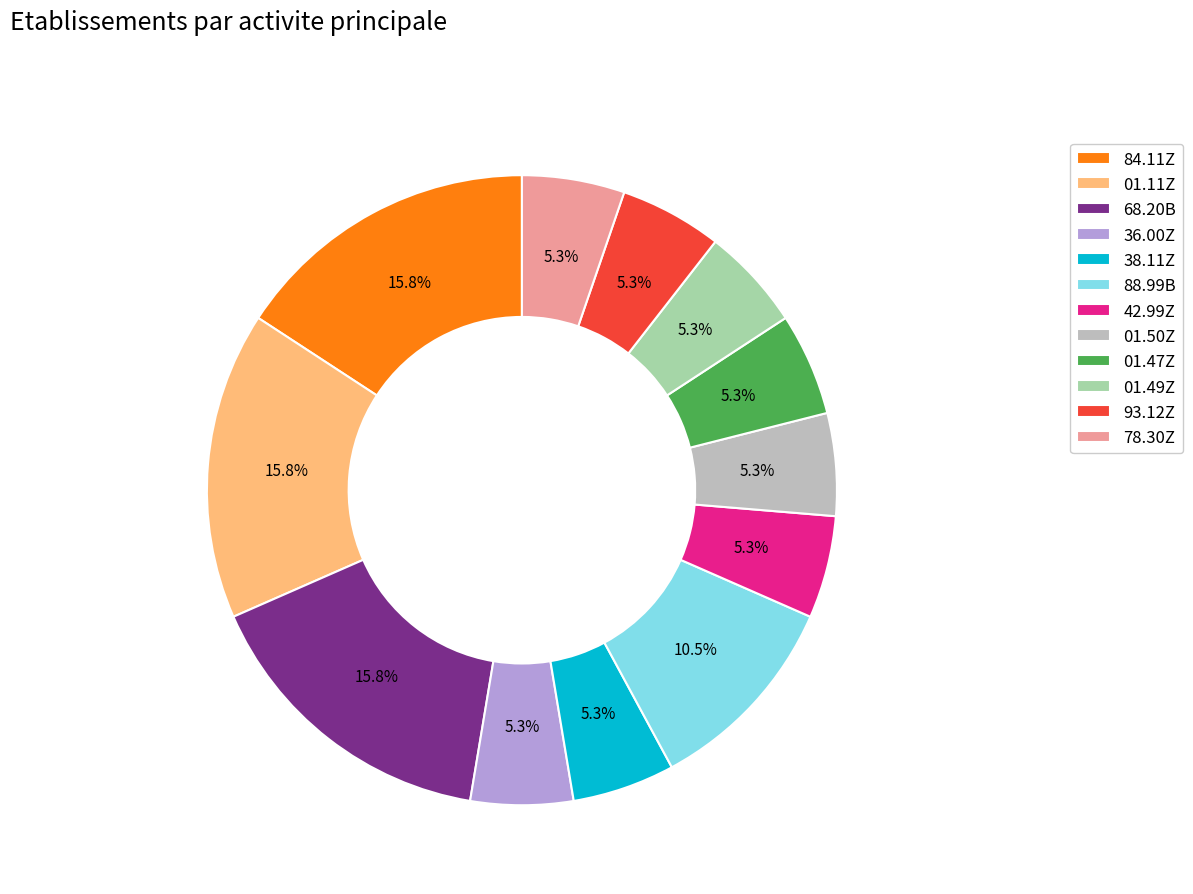

To the nearest percent, what is the difference between the 88.99B and 01.49Z slice percentages?

5%